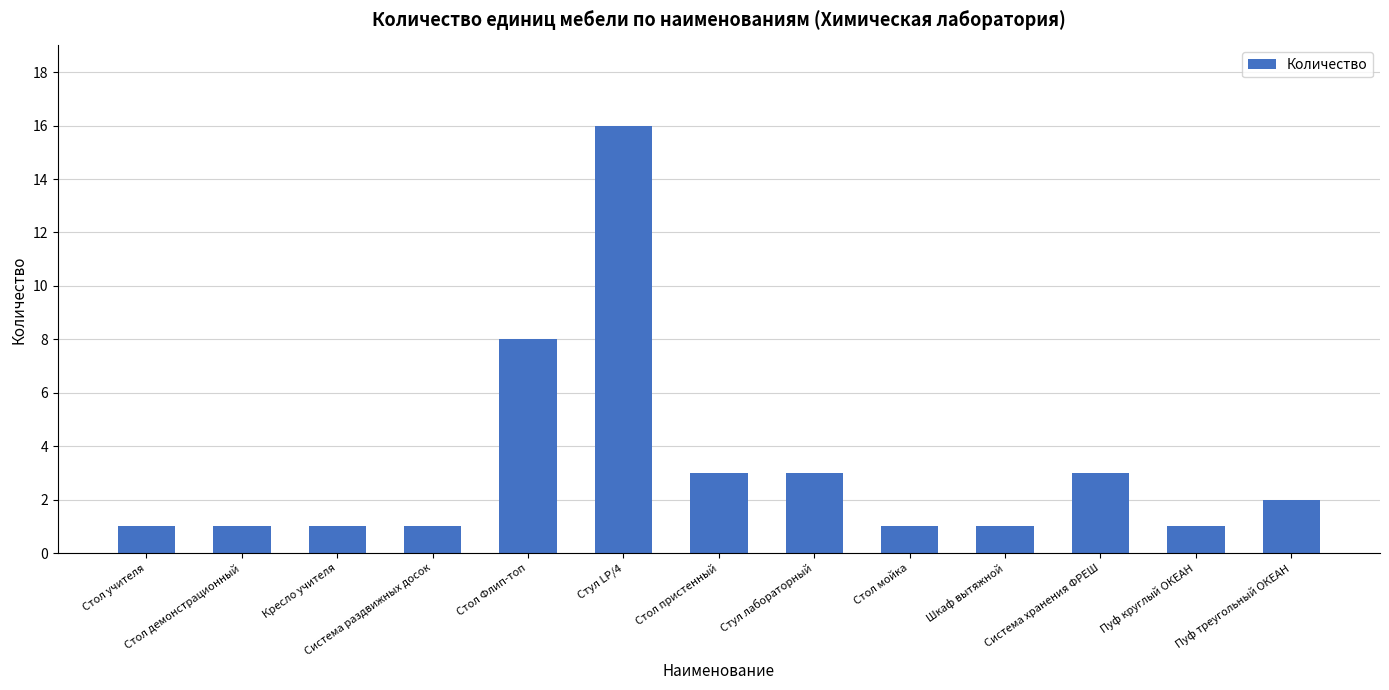

What is the value of the 13th bar from the left?

2